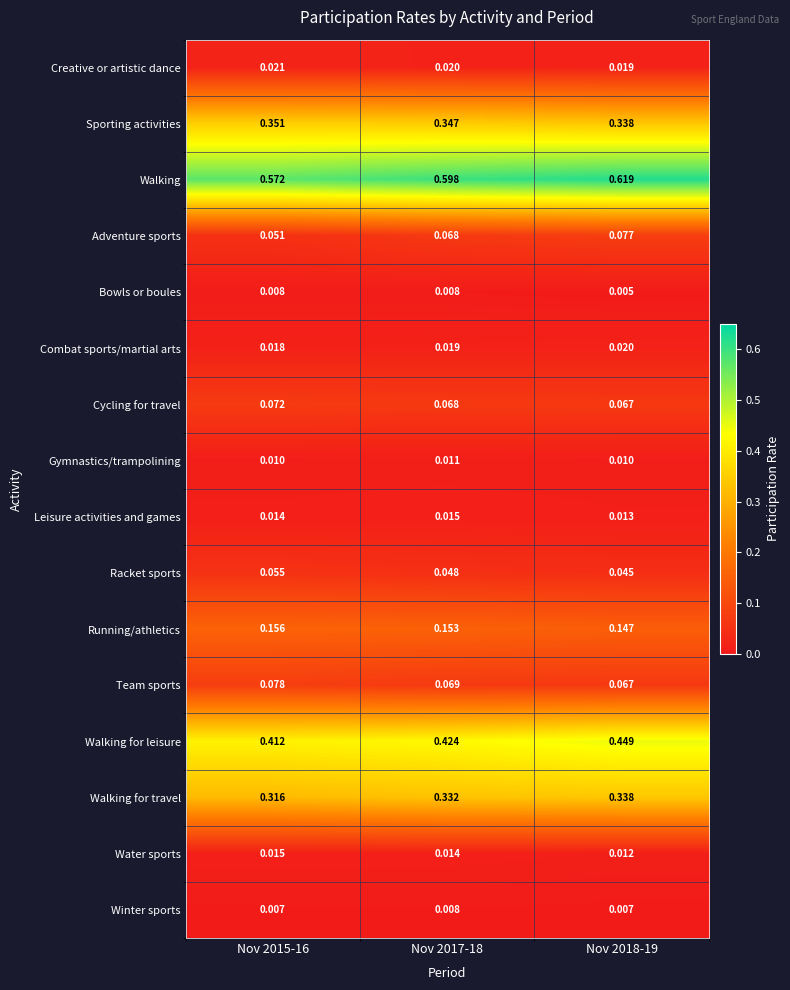

Which series has the largest range (max minus min)?

Walking